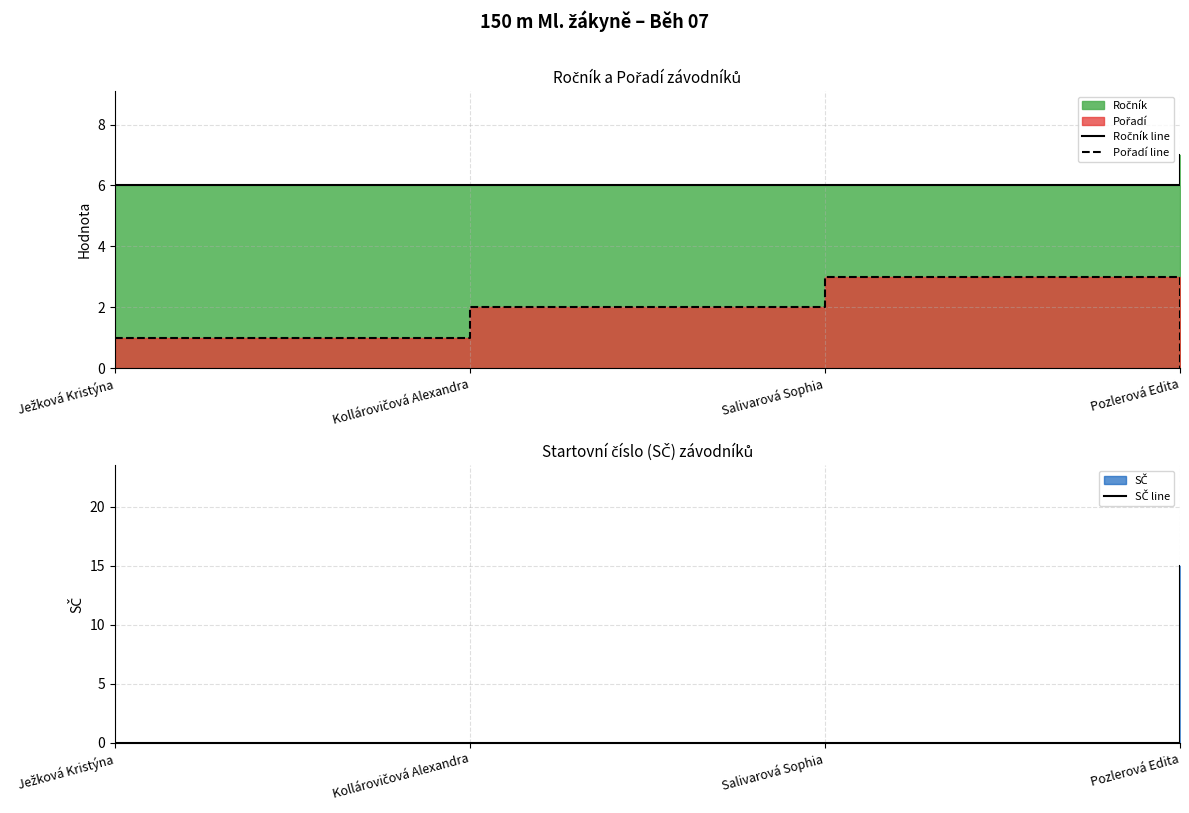

Is the value of Pořadí line at Kollárovičová Alexandra greater than the value of Ročník line at Salivarová Sophia?

No